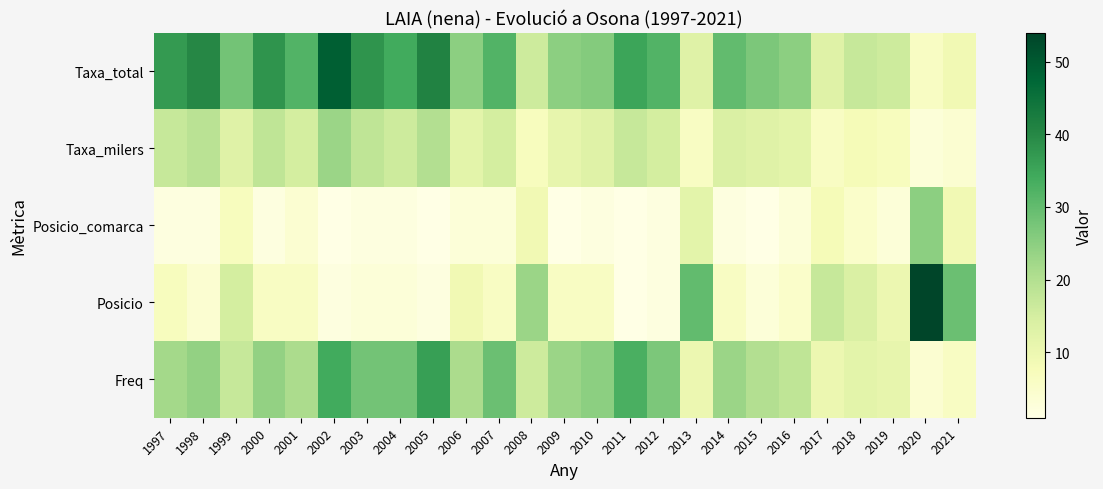

Reading left to right, what are all the values shown in this chart?

Freq: 1997=22	1998=24	1999=17	2000=24	2001=21	2002=34	2003=28	2004=28	2005=36	2006=21	2007=29	2008=16	2009=23	2010=25	2011=33	2012=27	2013=10	2014=23	2015=20	2016=18	2017=10	2018=12	2019=11	2020=4	2021=6
Posicio: 1997=7	1998=4	1999=15	2000=6	2001=6	2002=2	2003=3	2004=3	2005=2	2006=9	2007=6	2008=23	2009=6	2010=6	2011=1	2012=2	2013=30	2014=6	2015=3	2016=5	2017=17	2018=14	2019=10	2020=54	2021=29
Posicio_comarca: 1997=2	1998=2	1999=7	2000=2	2001=4	2002=1	2003=2	2004=2	2005=1	2006=3	2007=3	2008=9	2009=1	2010=2	2011=1	2012=2	2013=12	2014=2	2015=1	2016=3	2017=8	2018=5	2019=3	2020=25	2021=9
Taxa_milers: 1997=17	1998=19	1999=13	2000=18	2001=15	2002=23	2003=18	2004=16	2005=20	2006=12	2007=15	2008=7	2009=11	2010=13	2011=17	2012=15	2013=6	2014=14	2015=13	2016=12	2017=6	2018=8	2019=7	2020=3	2021=4
Taxa_total: 1997=37	1998=40	1999=28	2000=38	2001=32	2002=49	2003=38	2004=34	2005=41	2006=25	2007=32	2008=16	2009=25	2010=26	2011=35	2012=32	2013=13	2014=30	2015=27	2016=25	2017=13	2018=17	2019=16	2020=6	2021=9